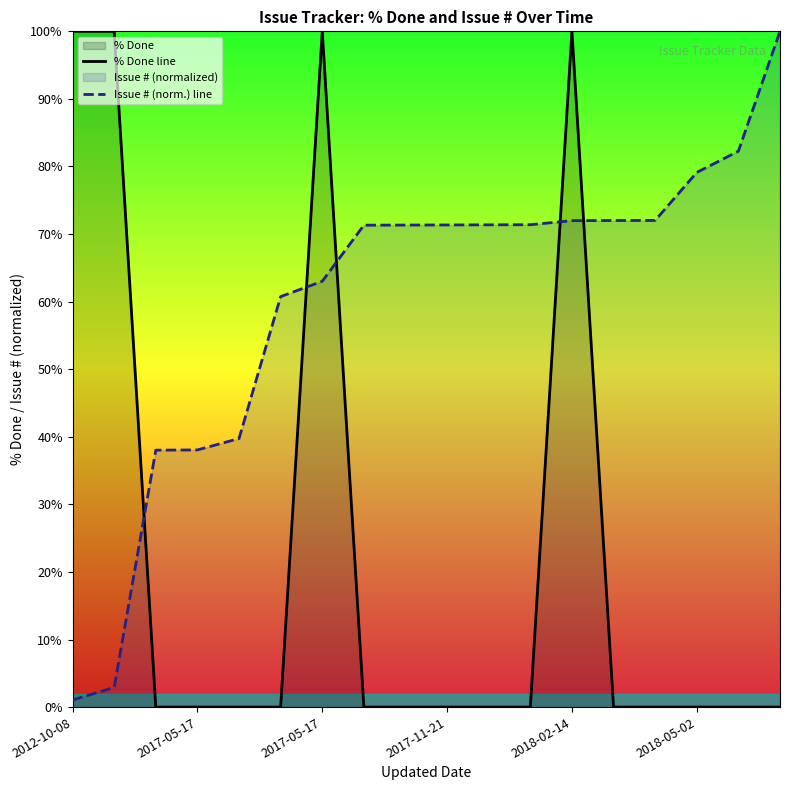

How many lines are shown in the chart?

2